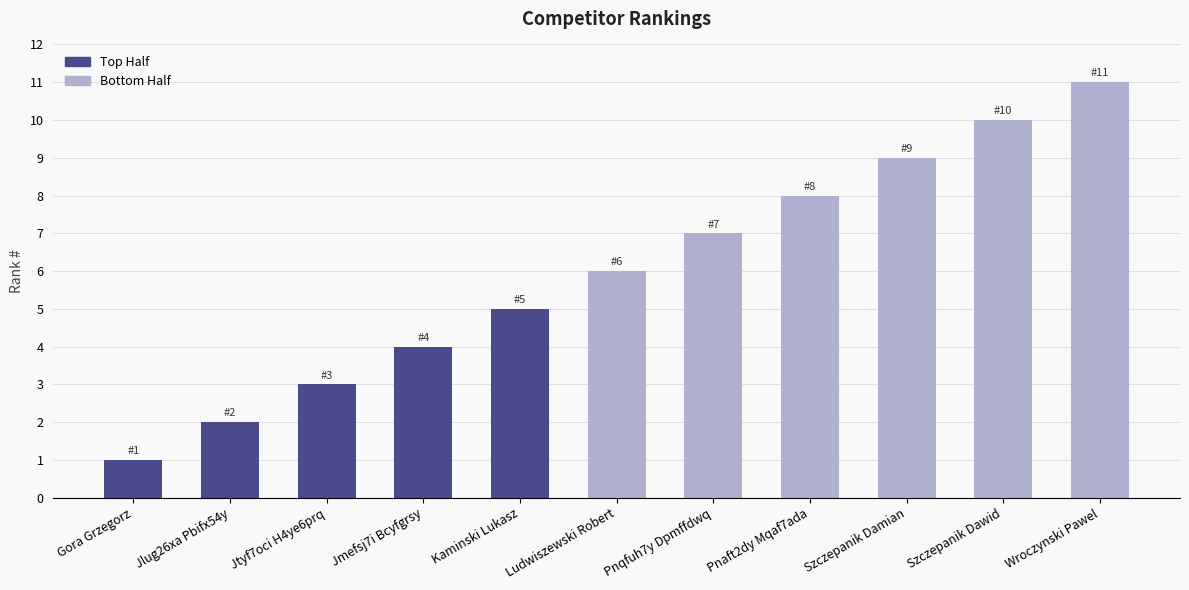

Which category has the highest value across all series?

Wroczynski Pawel